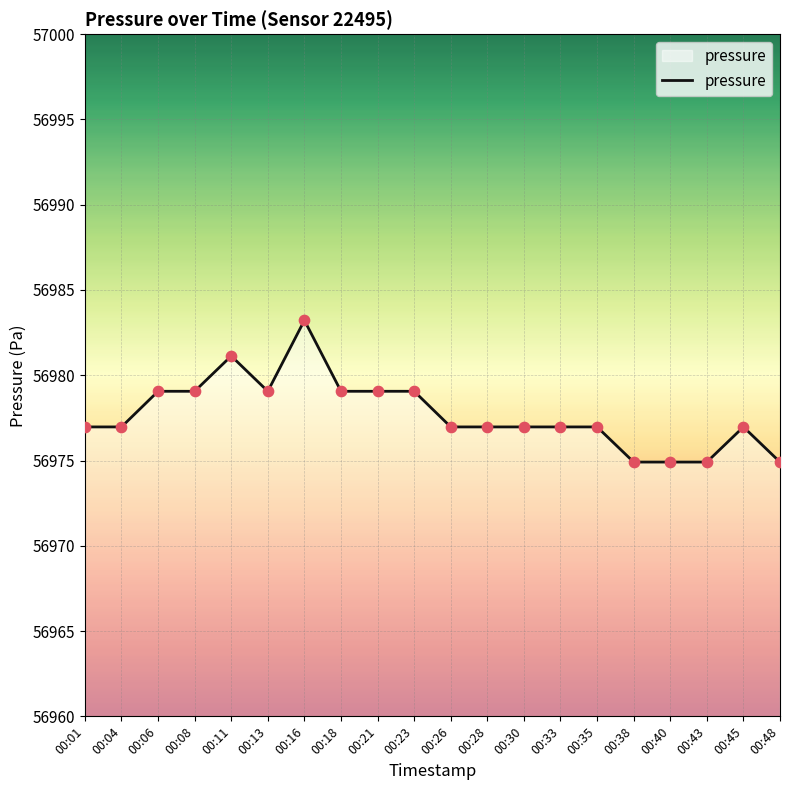

What is the change in value from 00:01 to 00:21?

+2.1